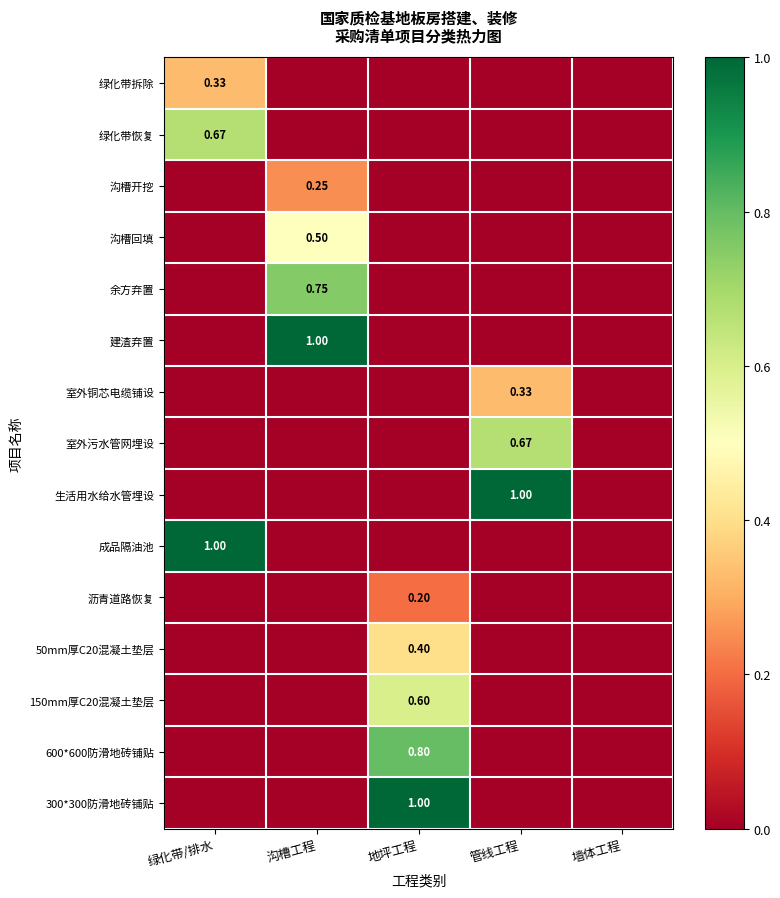

Is the value of 成品隔油池 at 绿化带/排水 greater than the value of 室外铜芯电缆铺设 at 管线工程?

Yes